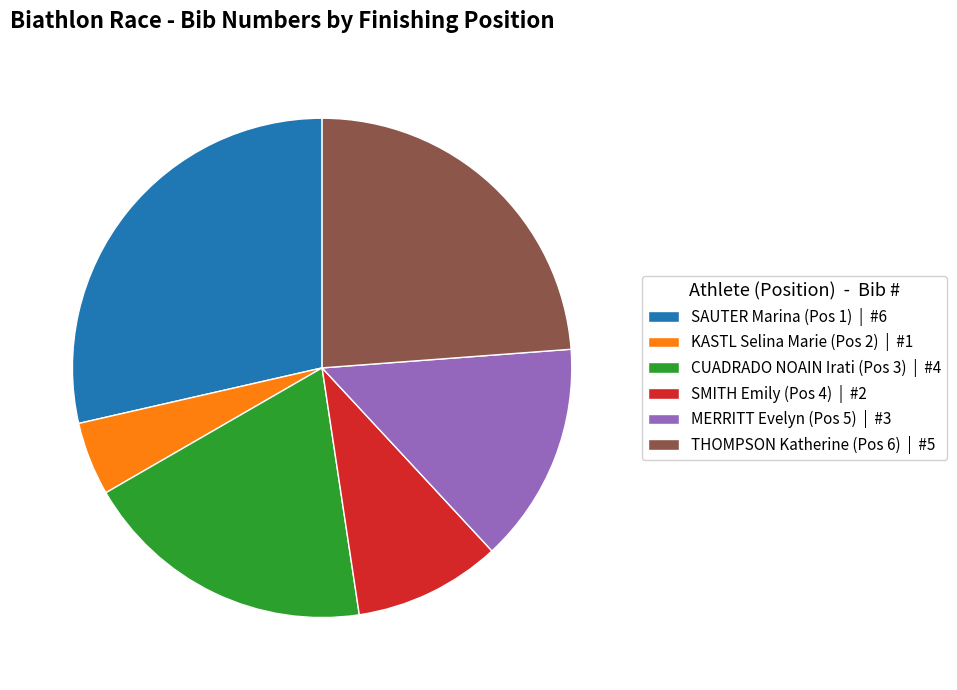

How many segments does this pie chart have?

6